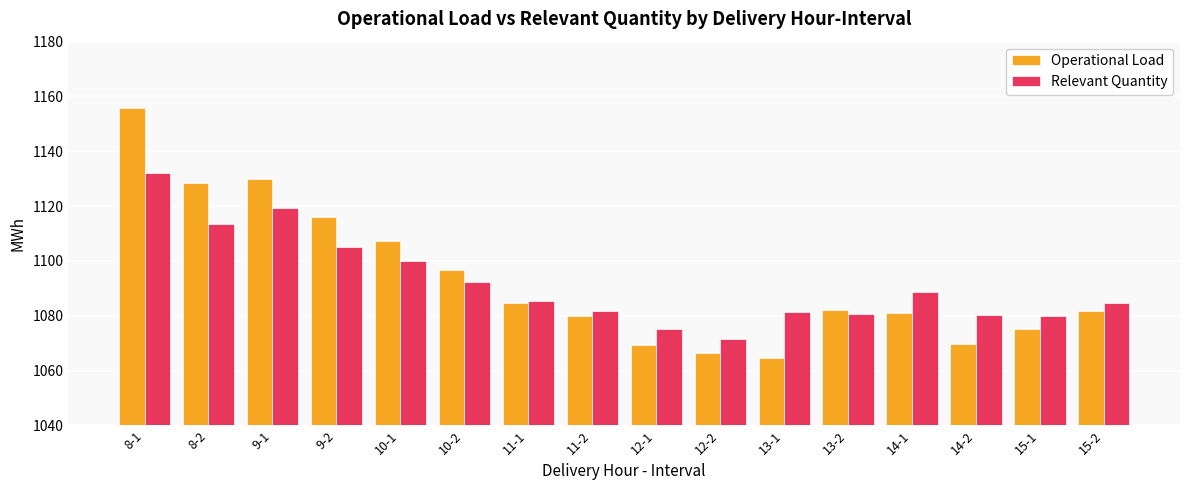

How many groups of bars are there?

16